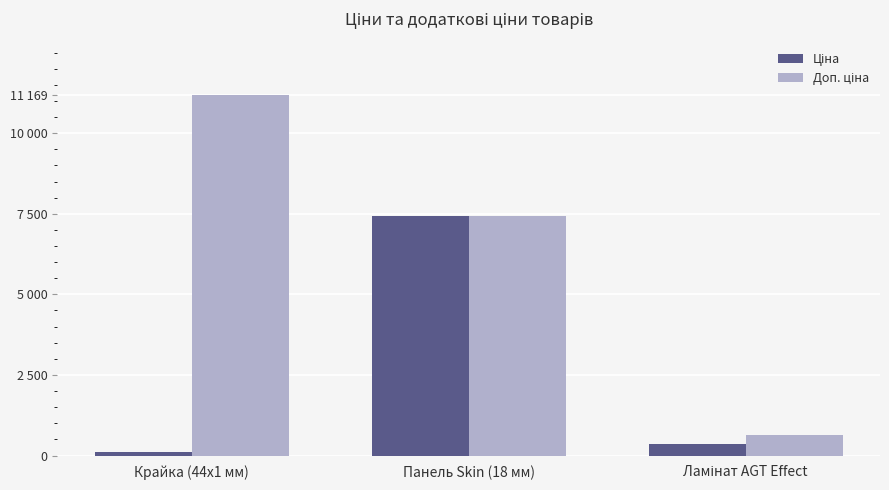

Does the chart contain any negative values?

No